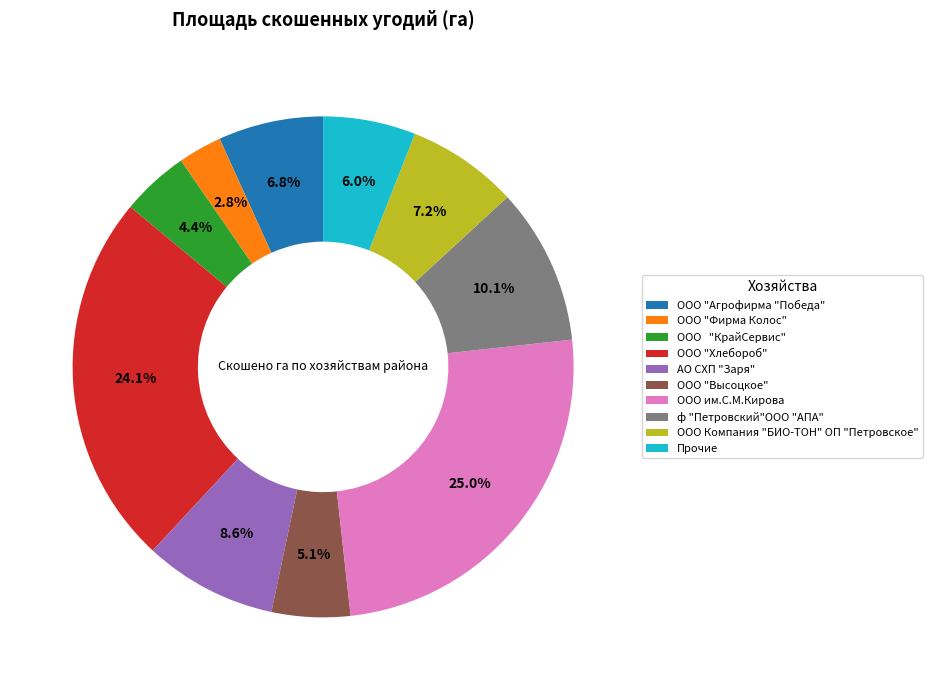

Combined, what portion of the pie is ООО "Фирма Колос" and ООО им.С.М.Кирова?

27.8%